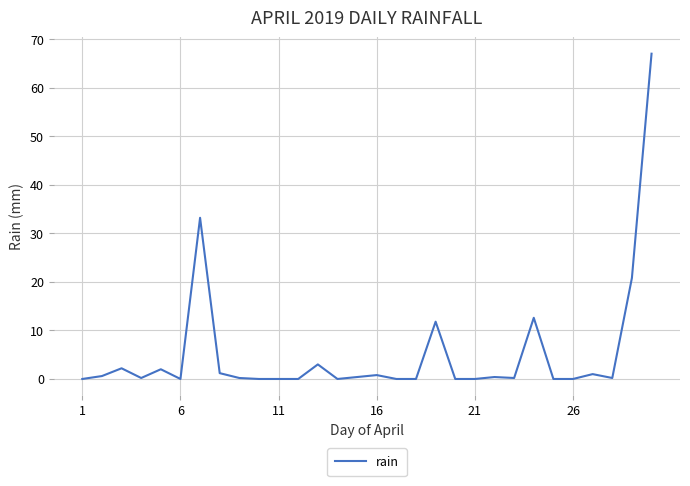

What is the difference between the maximum and minimum values?

67.0